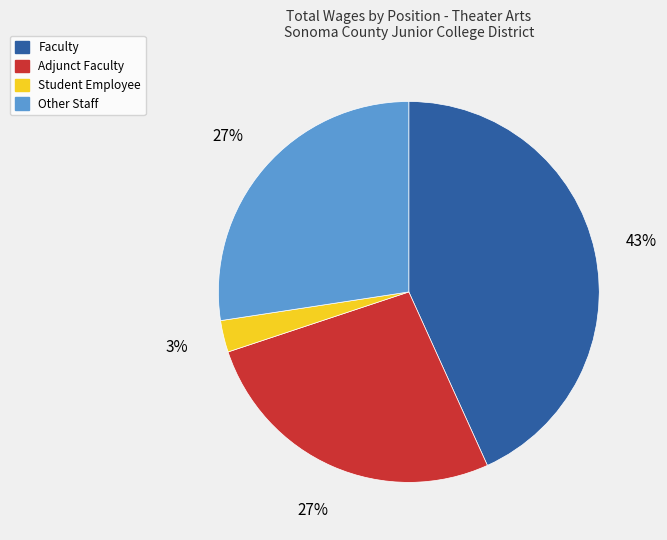

What is the largest slice in the pie chart?

Faculty